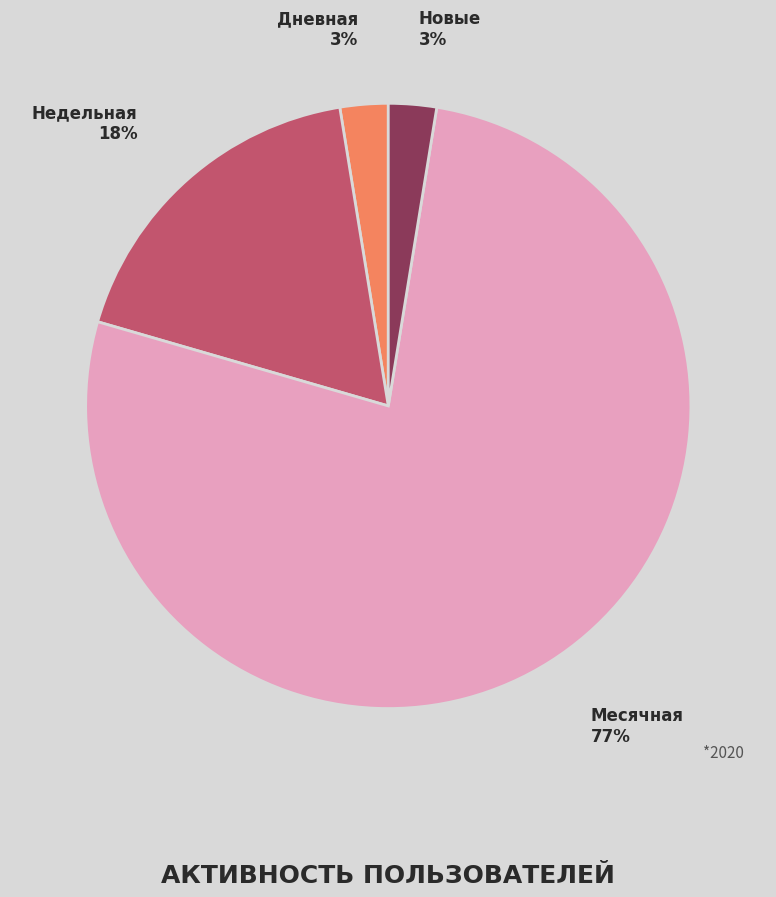

Count the number of slices in the pie.

4